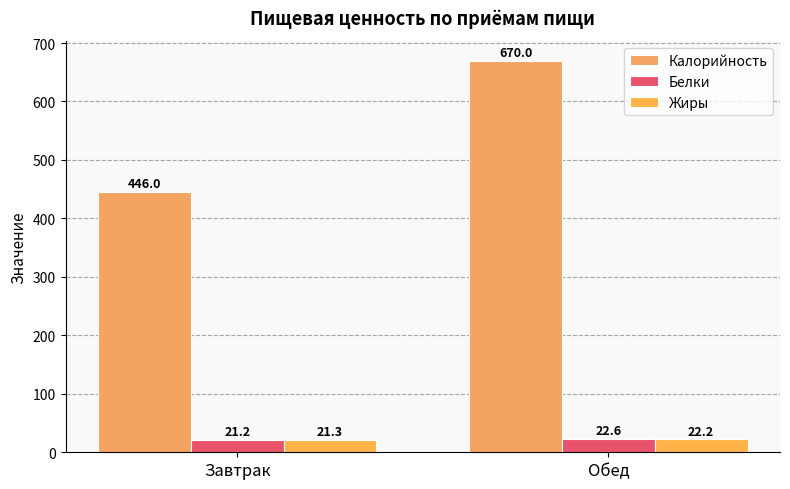

How many groups of bars are there?

2